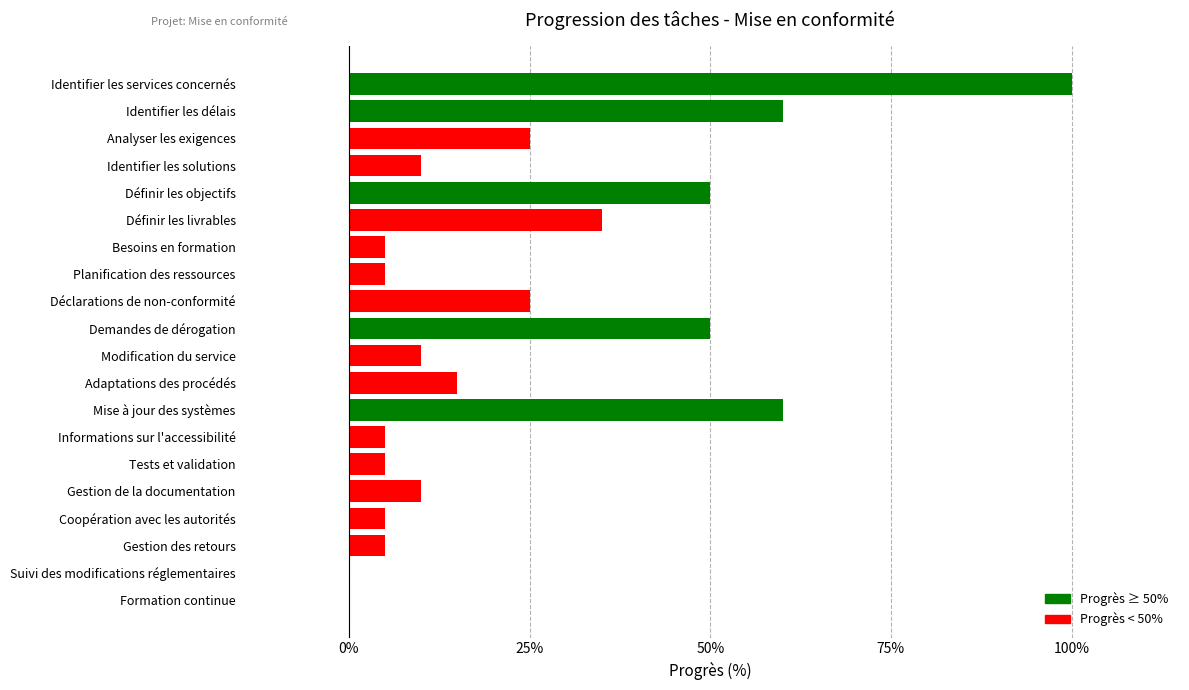

What is the sum of all values?

4.8